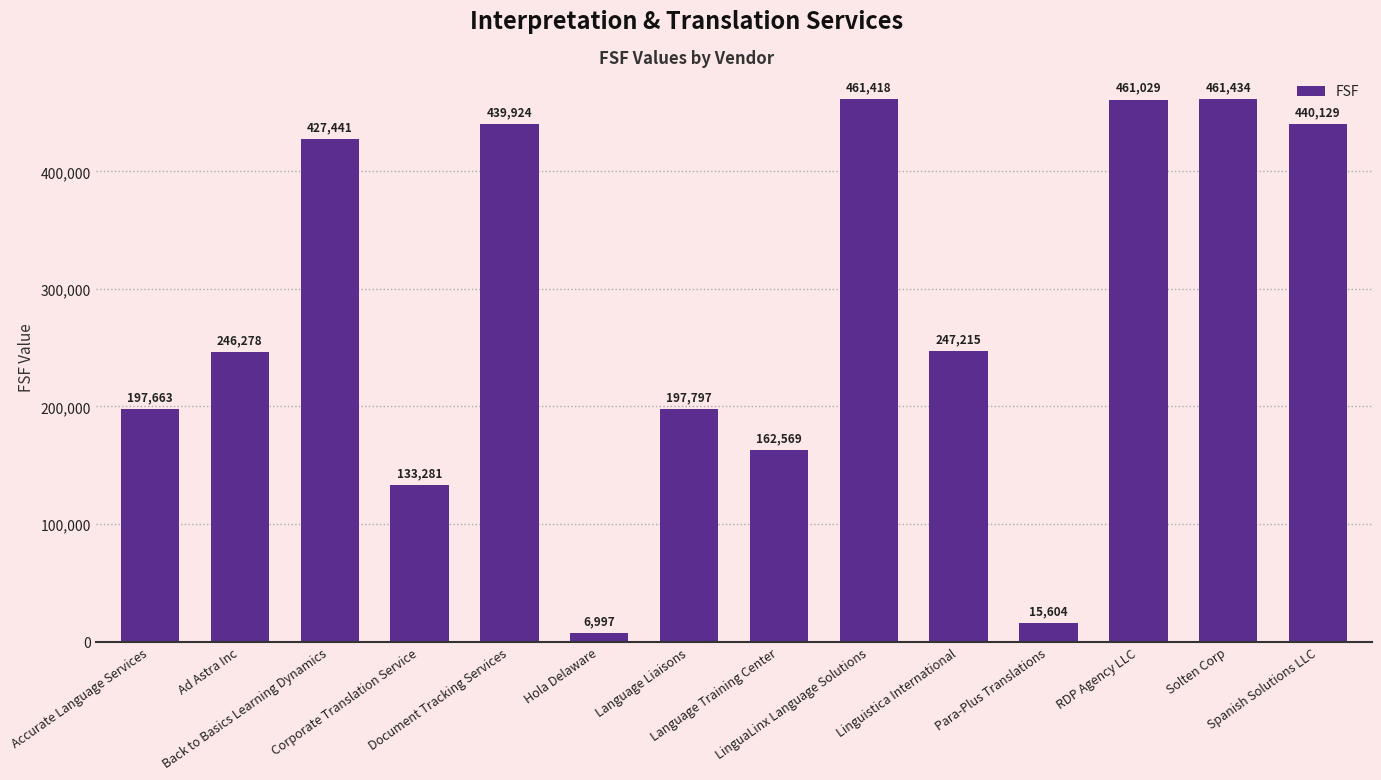

Which has a higher value, Corporate Translation Service or Back to Basics Learning Dynamics?

Back to Basics Learning Dynamics